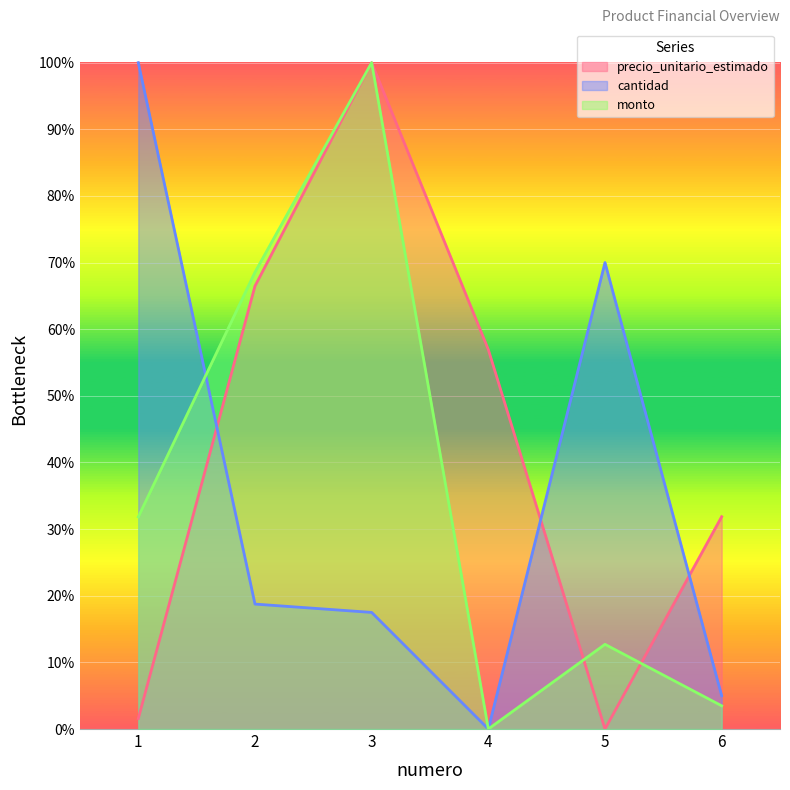

At how many categories does at least one series exceed 0?

6